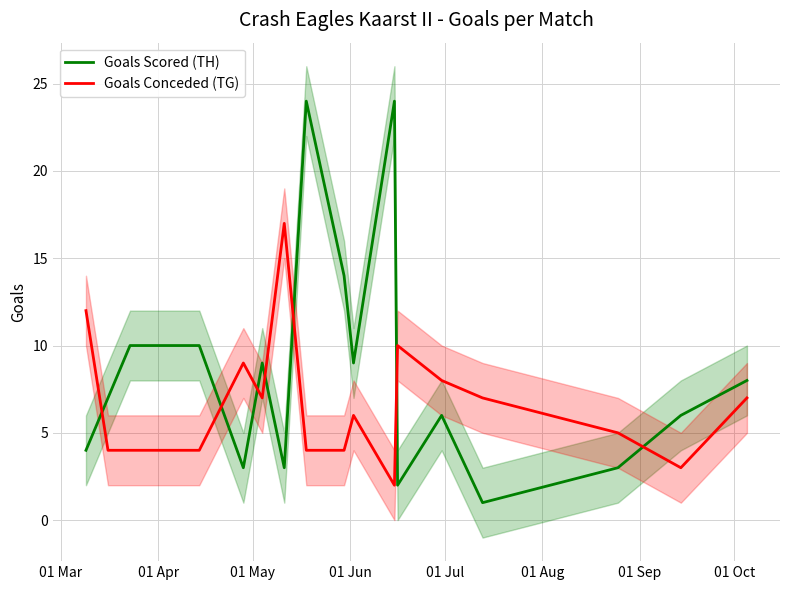

Count the number of categories in the chart.

17